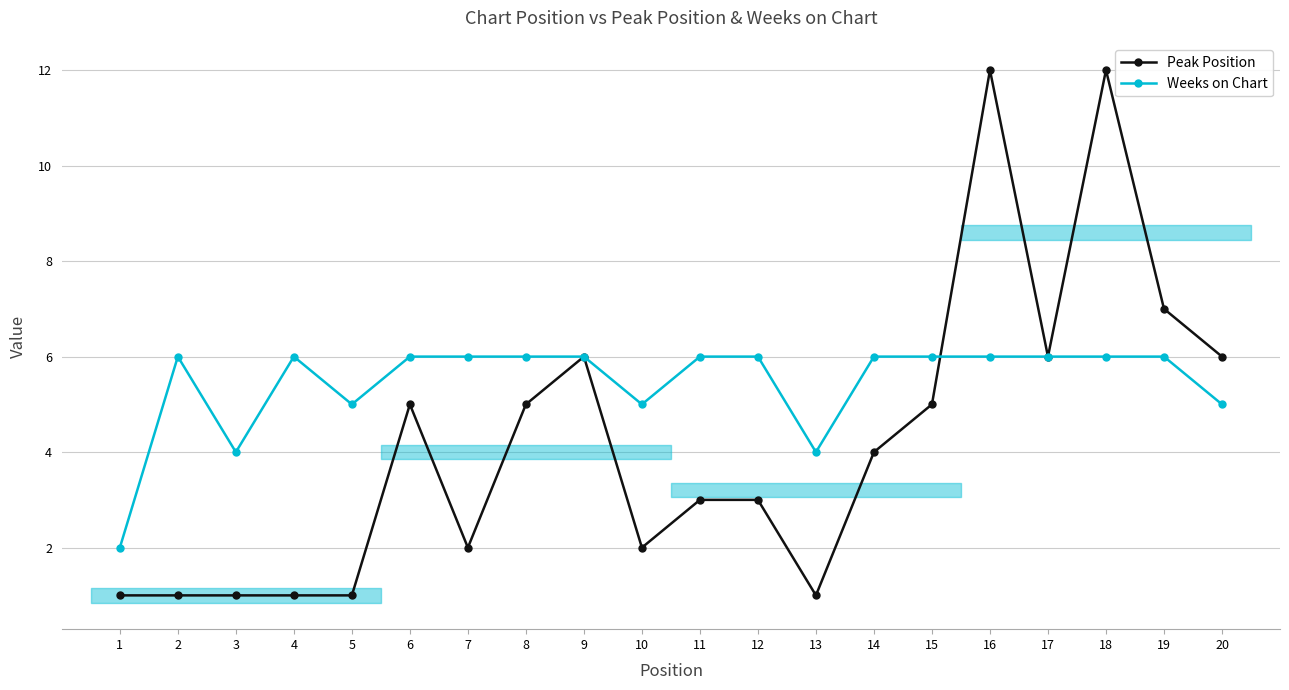

List the series in order of their overall mean, lowest first.

Peak Position, Weeks on Chart